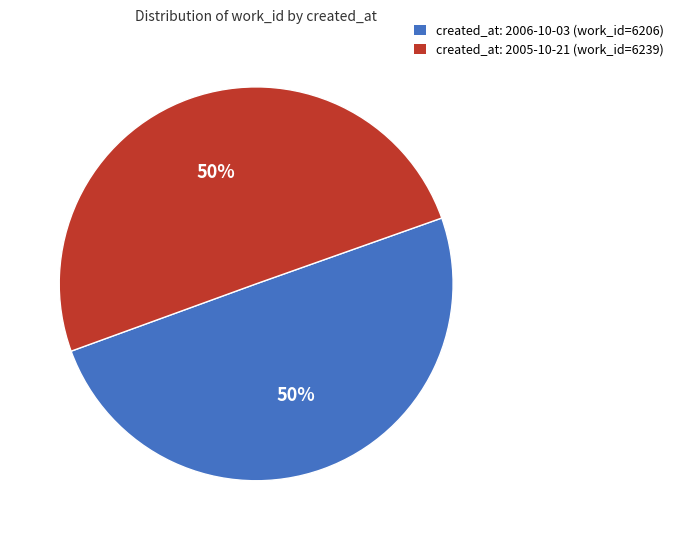

To the nearest percent, what is the average slice percentage?

50%